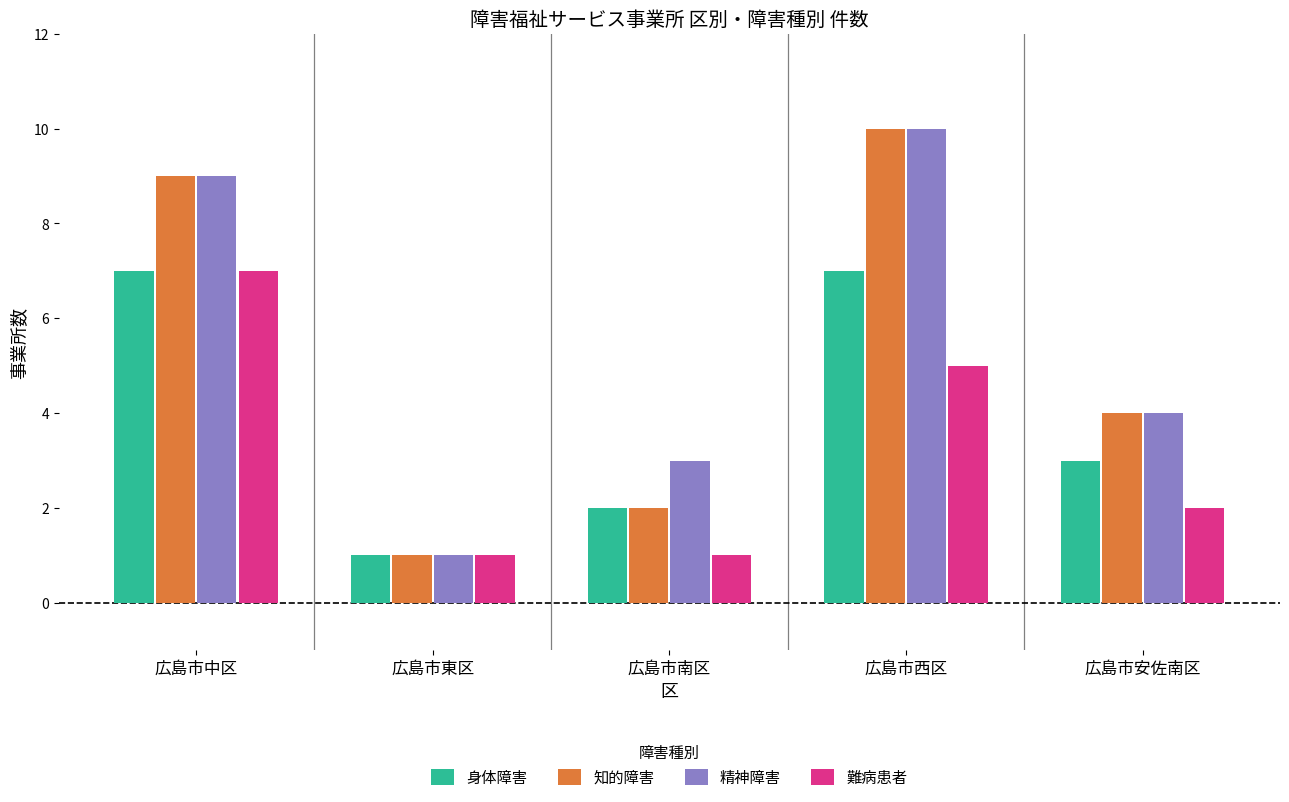

What value does the 精神障害 series have at 広島市南区?

3